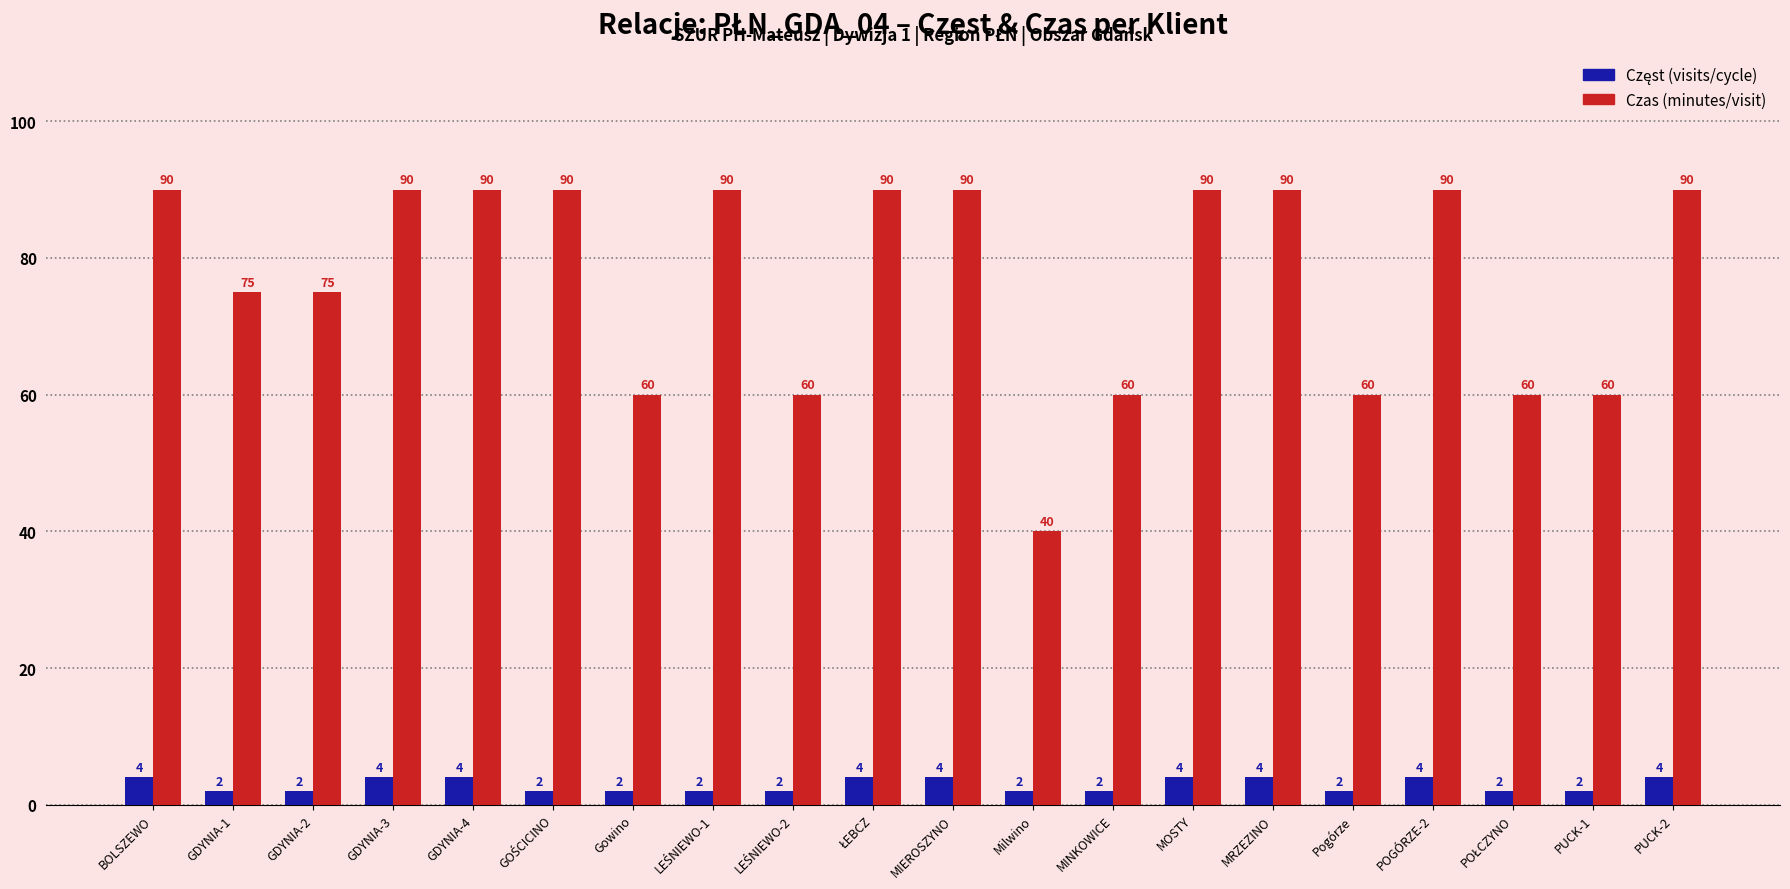

What is the greatest value displayed?

90